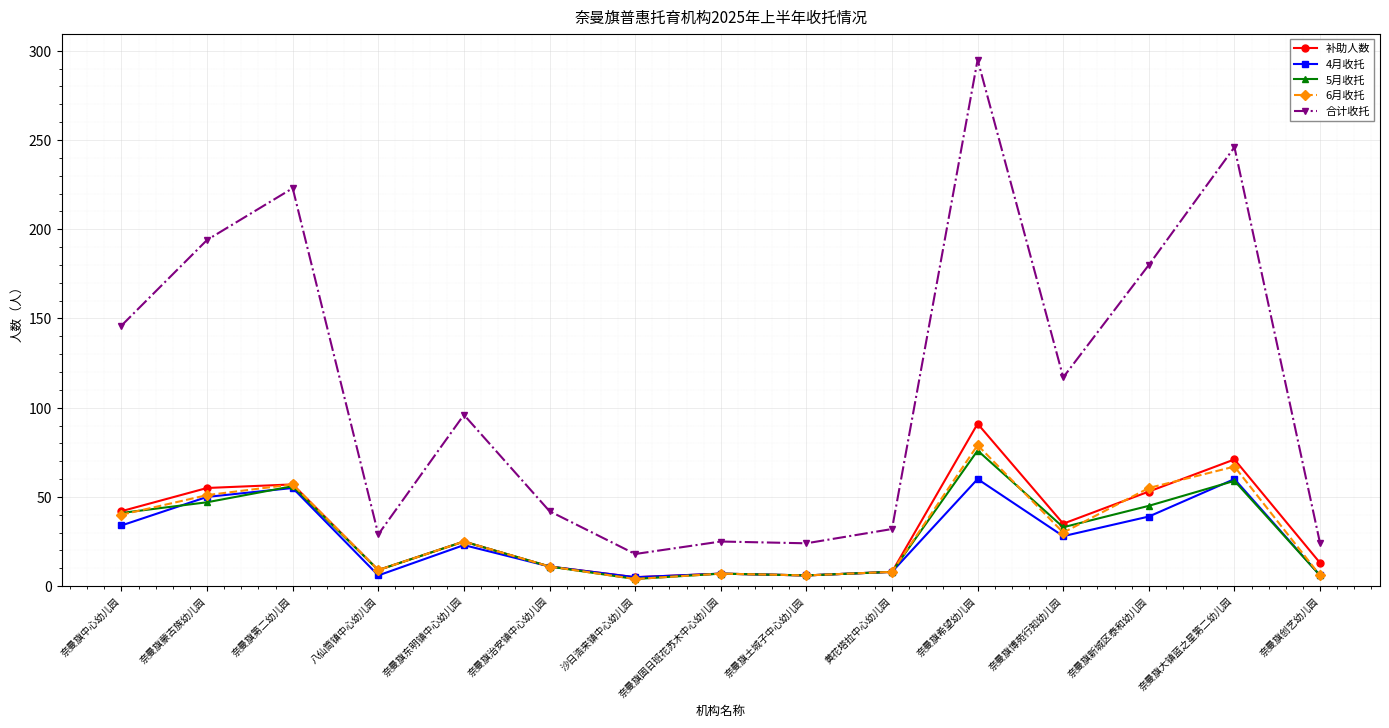

At which category is the sum across all series the highest?

奈曼旗希望幼儿园